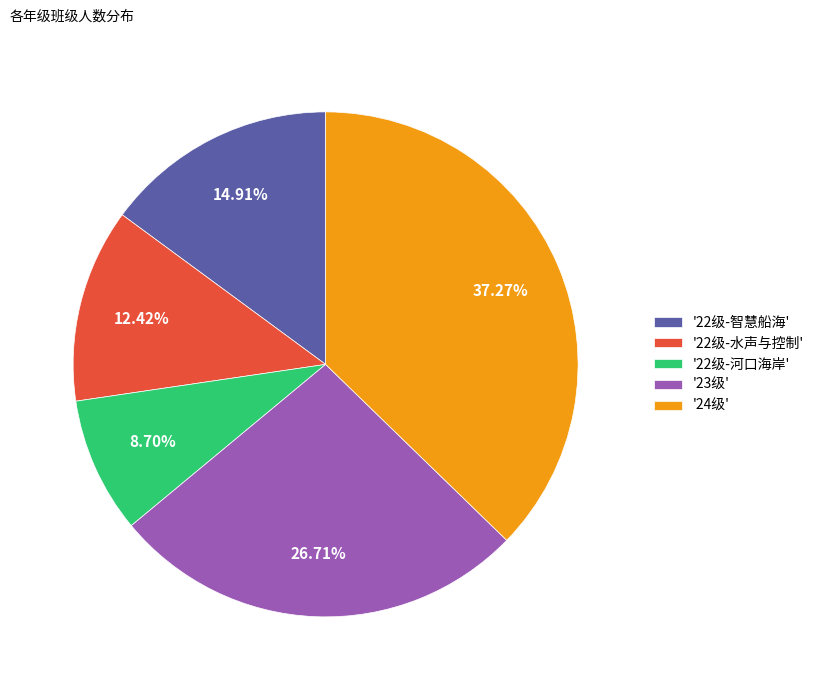

To the nearest percent, what is the average slice percentage?

20%